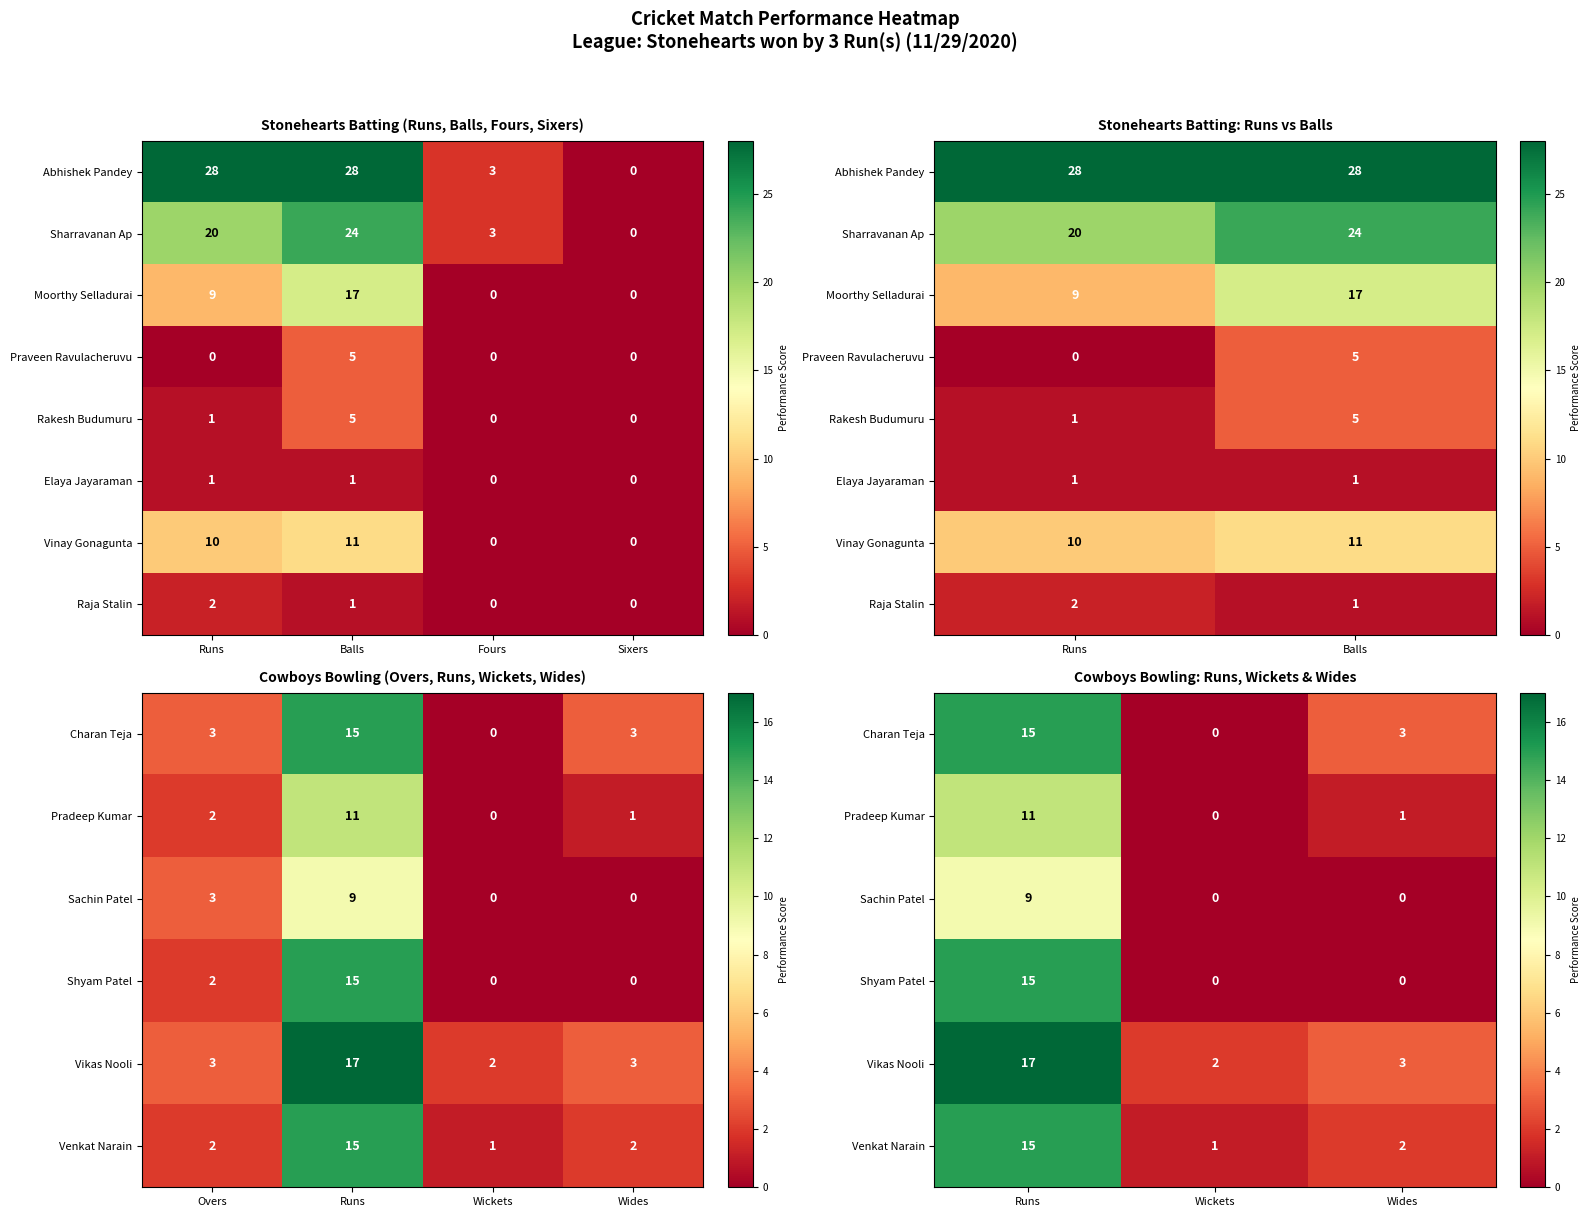

Between Fours and Balls, which is larger?

Balls